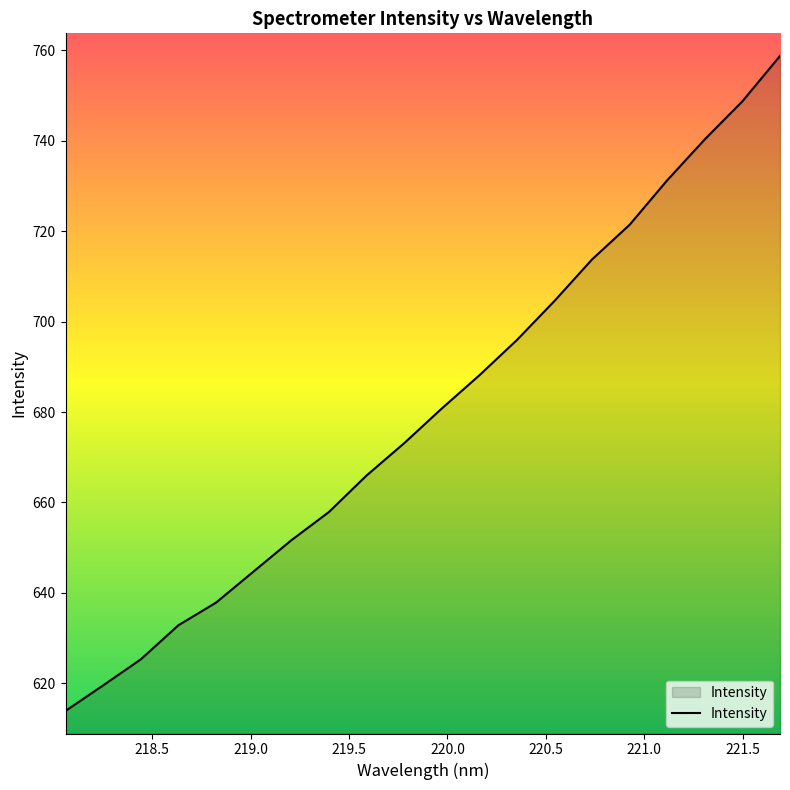

What is the average value?

680.3